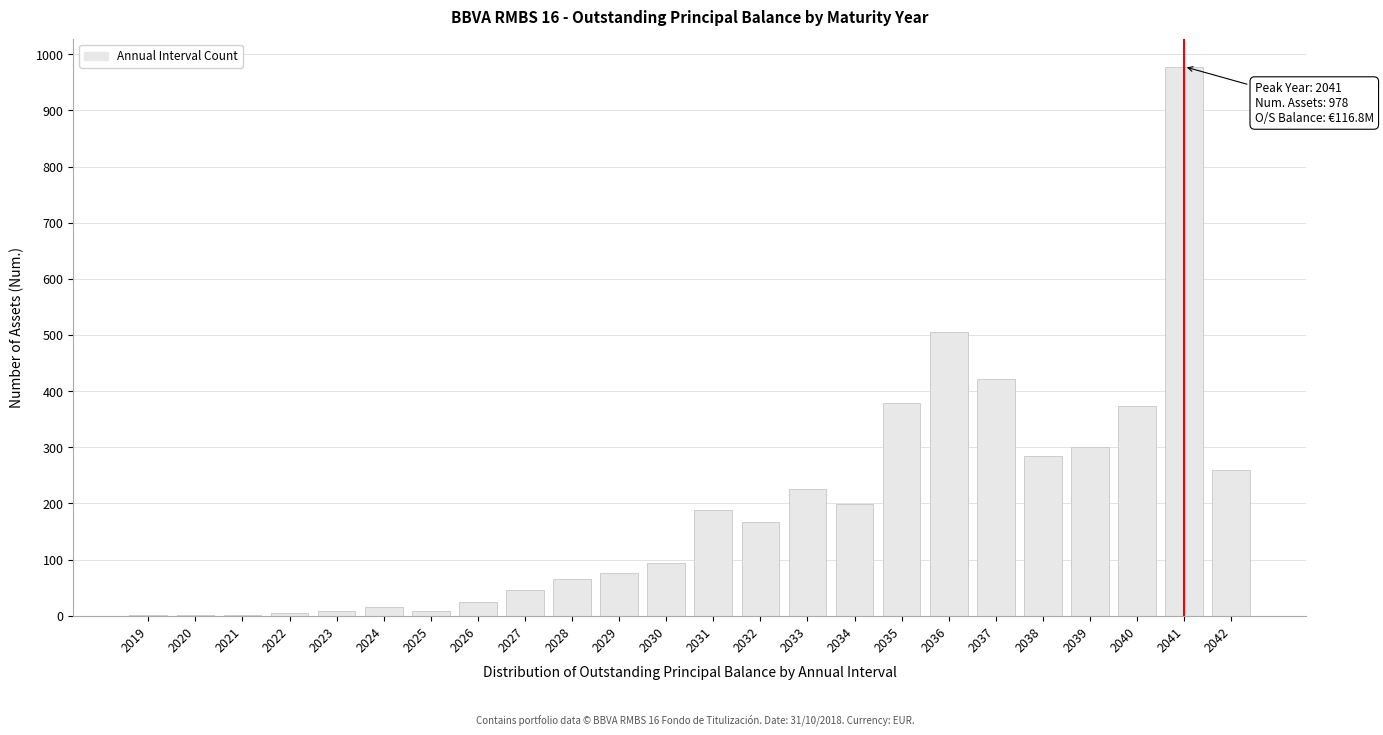

What is the sum of the values at 2035 and 2036?

884